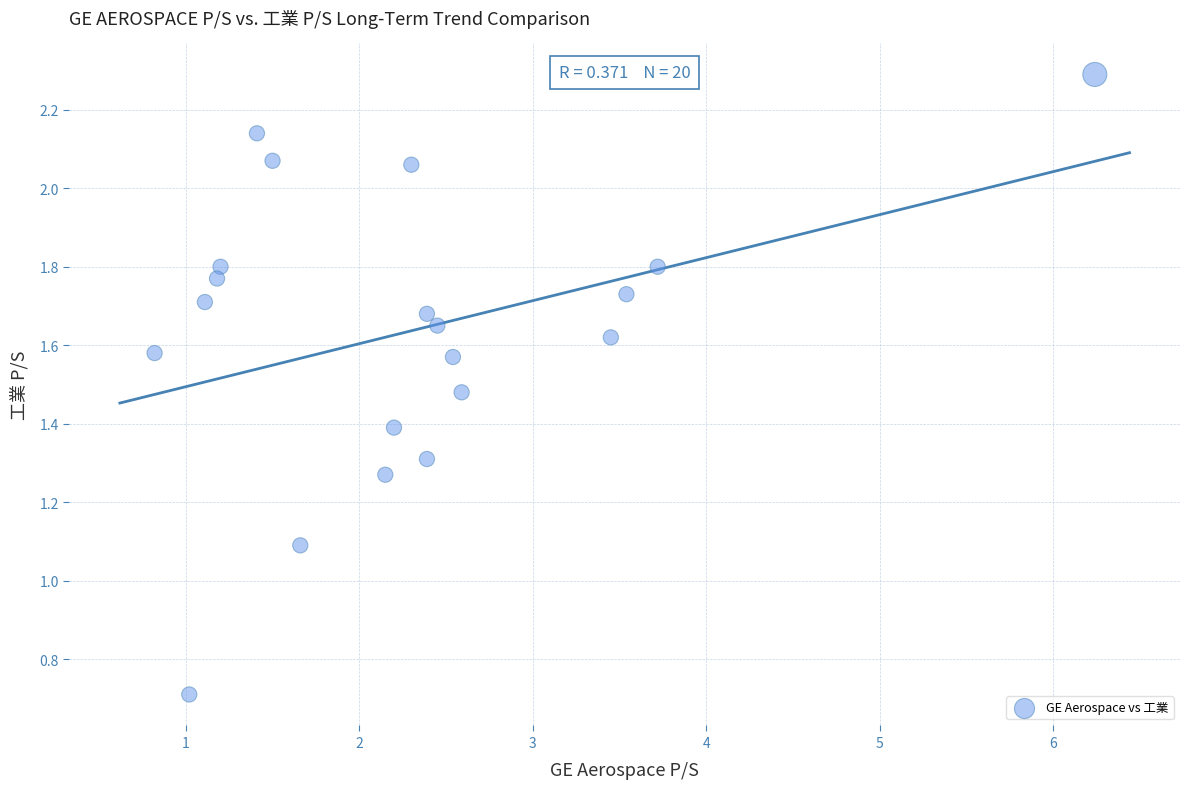

What Y value in the scatter plot is closest to 1?

1.1